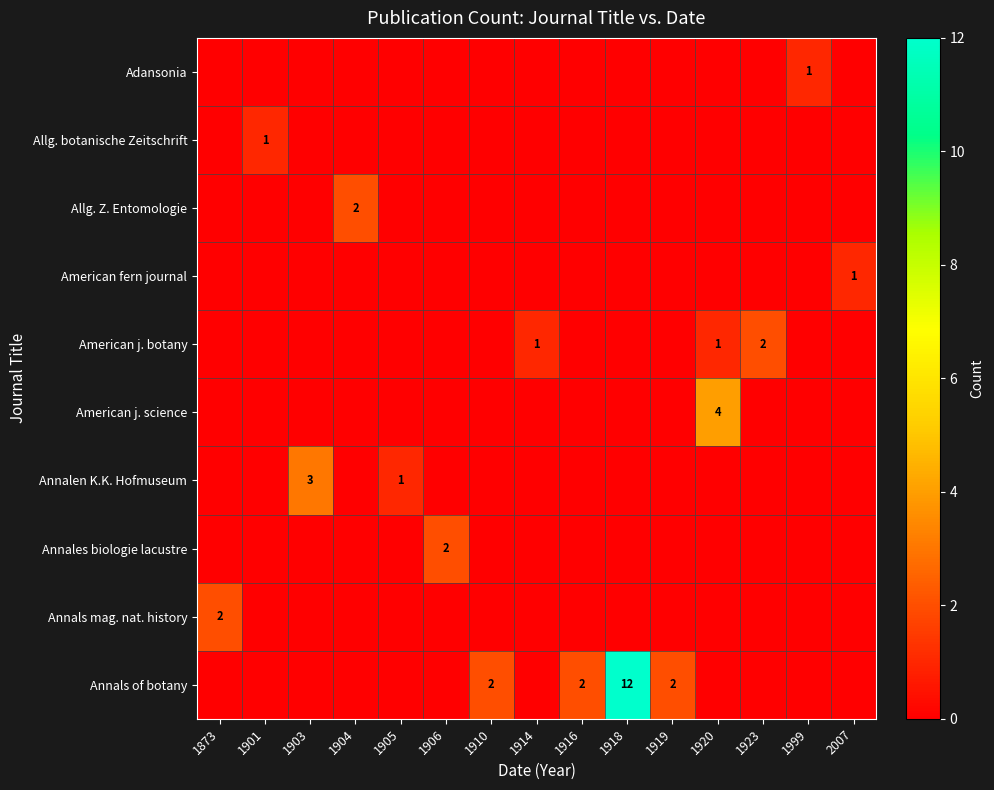

What is the difference between the maximum and minimum values in the American j. science series?

4